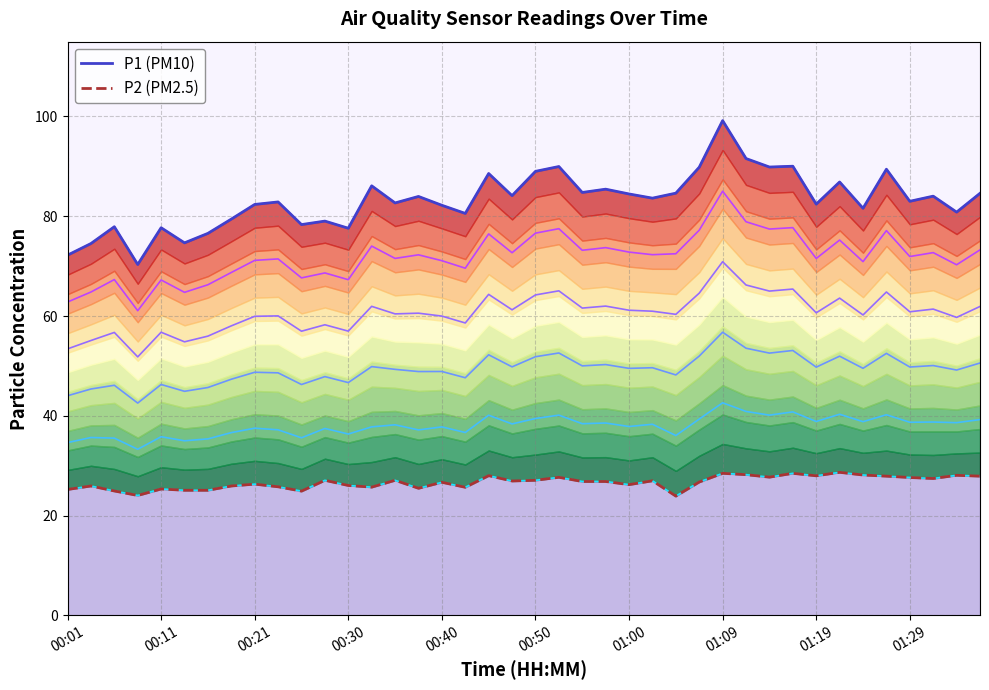

List the series in order of their peak value, highest first.

P1 (PM10), P2 (PM2.5)